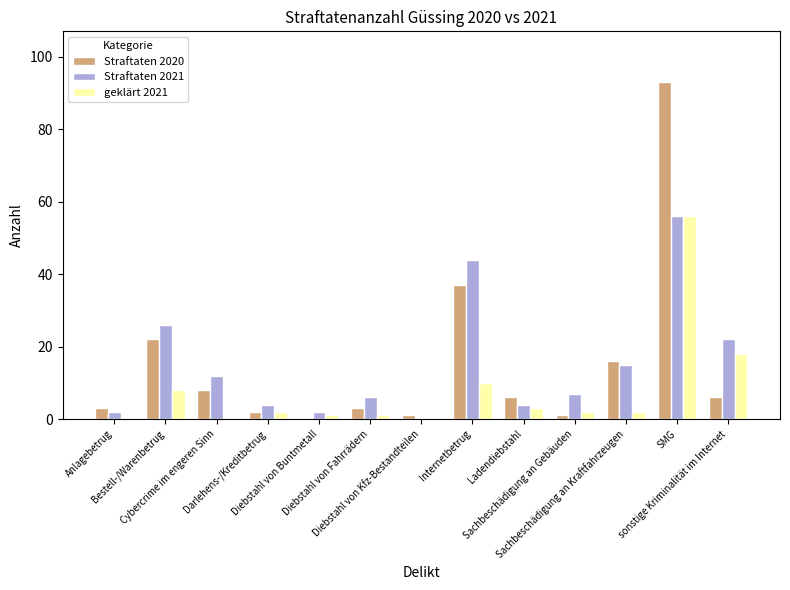

Reading left to right, what are all the values shown in this chart?

Straftaten 2020: 3	22	8	2	0	3	1	37	6	1	16	93	6
Straftaten 2021: 2	26	12	4	2	6	0	44	4	7	15	56	22
geklärt 2021: 0	8	0	2	1	1	0	10	3	2	2	56	18